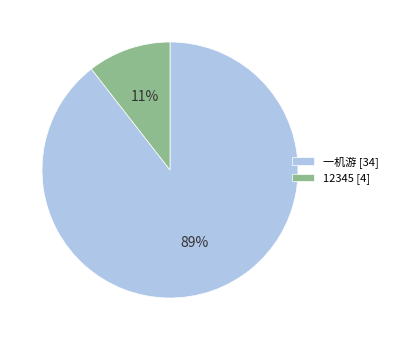

The 一机游 slice represents 89% of the pie. True or false?

True